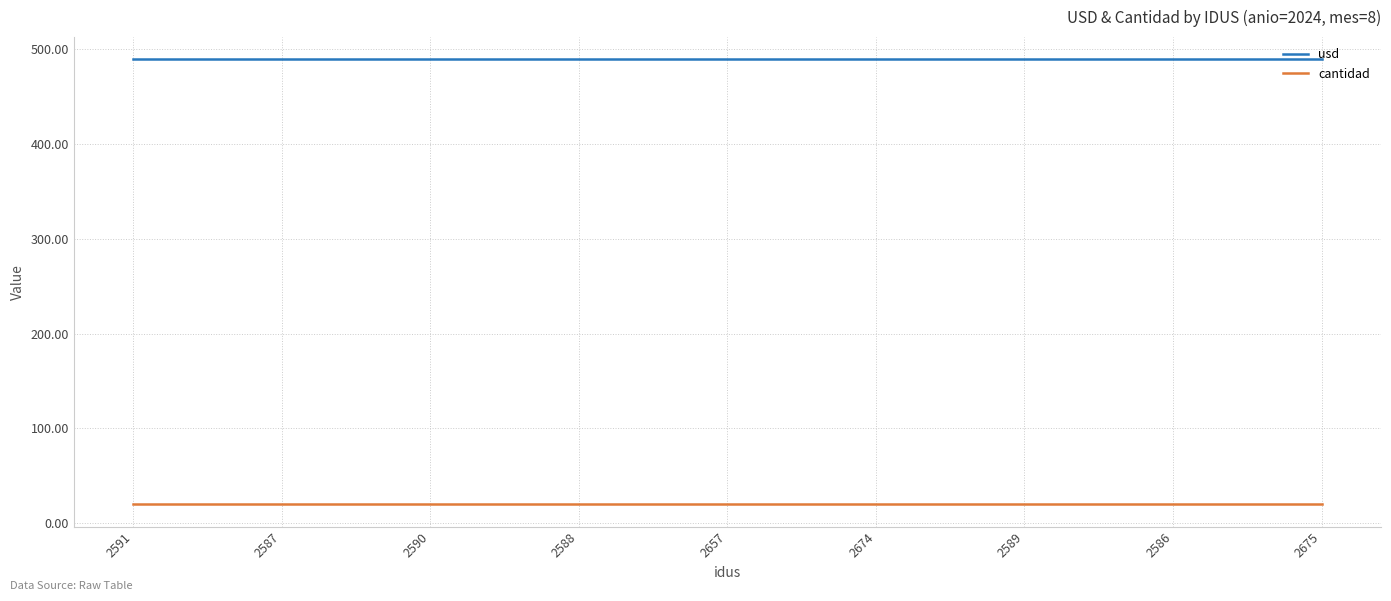

Count the number of data series in this chart.

2